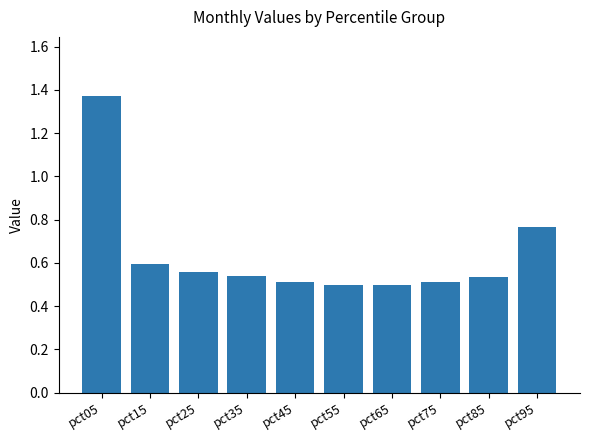

How many values are between 0 and 1?

9